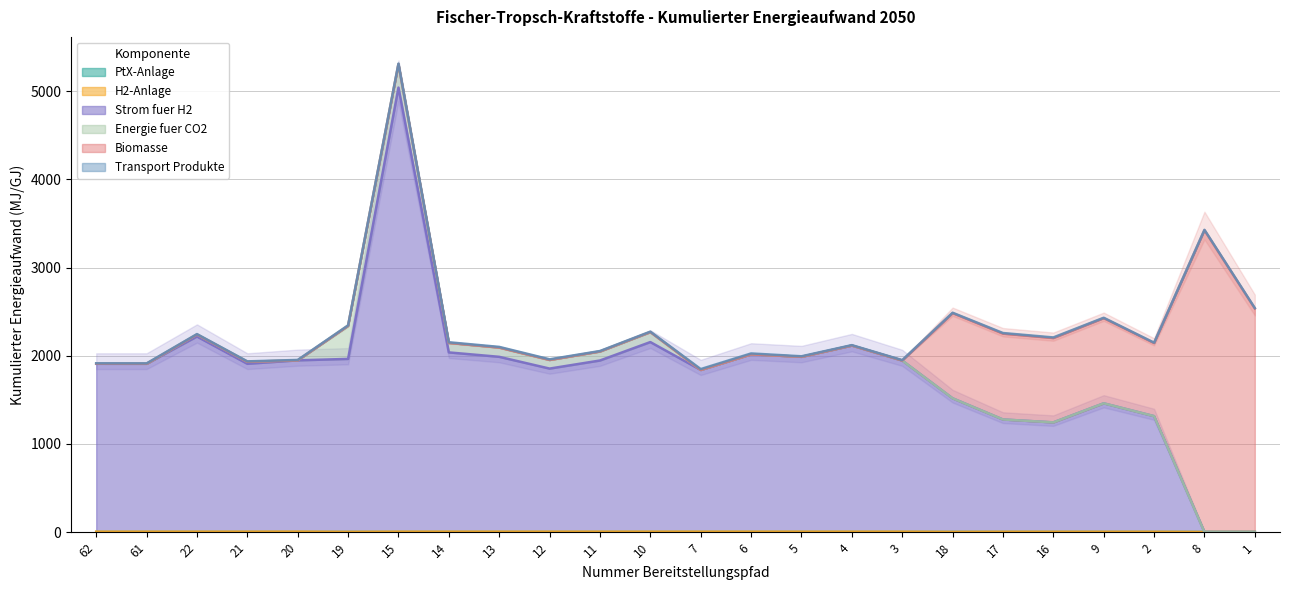

What is the highest value of the Strom fuer H2 series?

5039.9